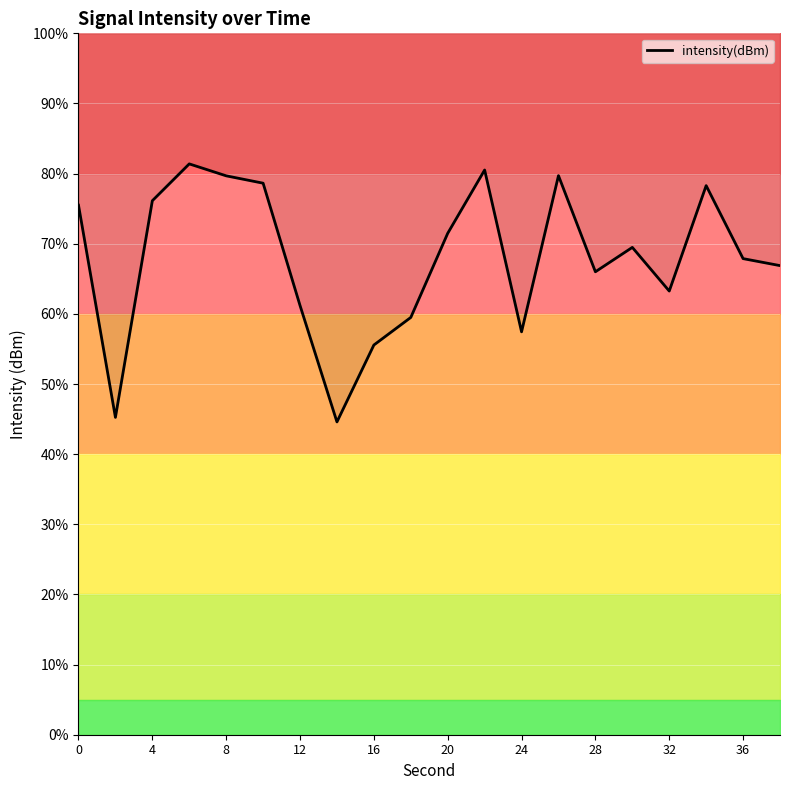

How many data points are above 69?

10